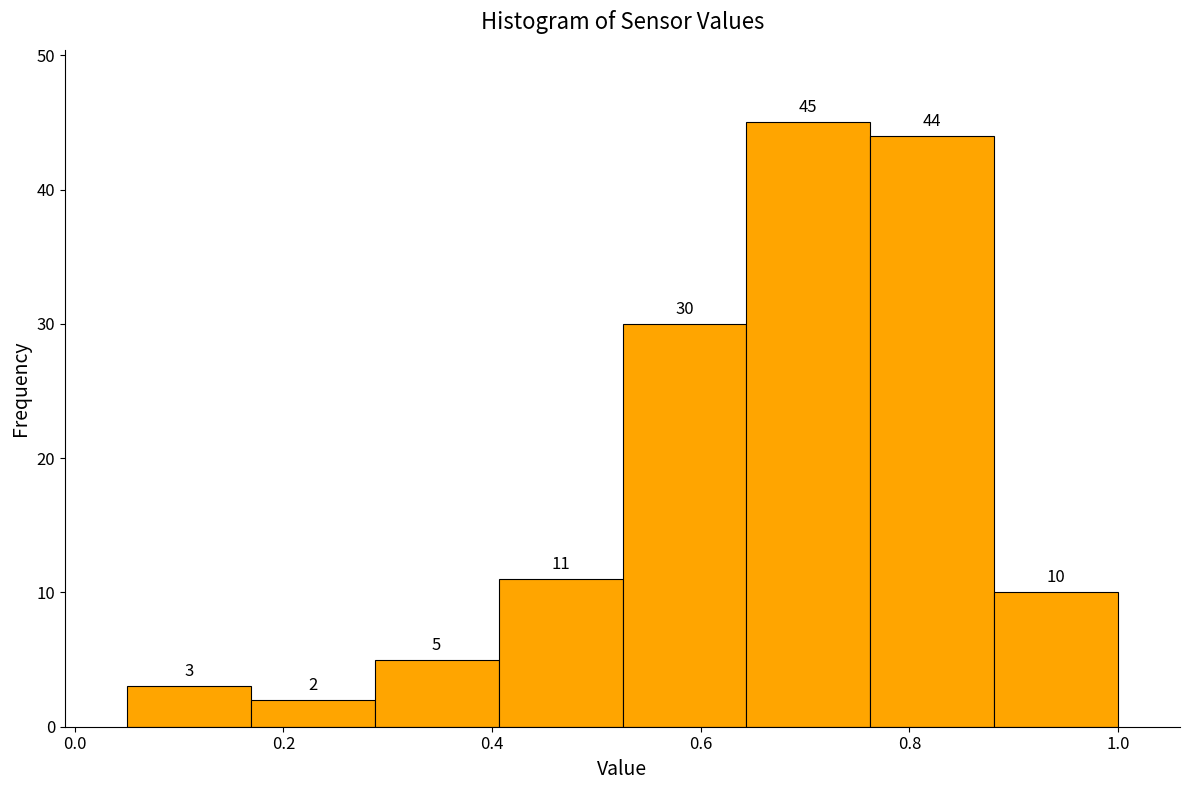

Reading left to right, list every bar in this chart as the range it spans on the x-axis followed by its height. The bar edges are not printed on the chart, so give them approximately, as read against the axis.

0.06 to 0.16: 3
0.16 to 0.28: 2
0.28 to 0.40: 5
0.40 to 0.52: 11
0.52 to 0.64: 30
0.64 to 0.76: 45
0.76 to 0.88: 44
0.88 to 1.00: 10